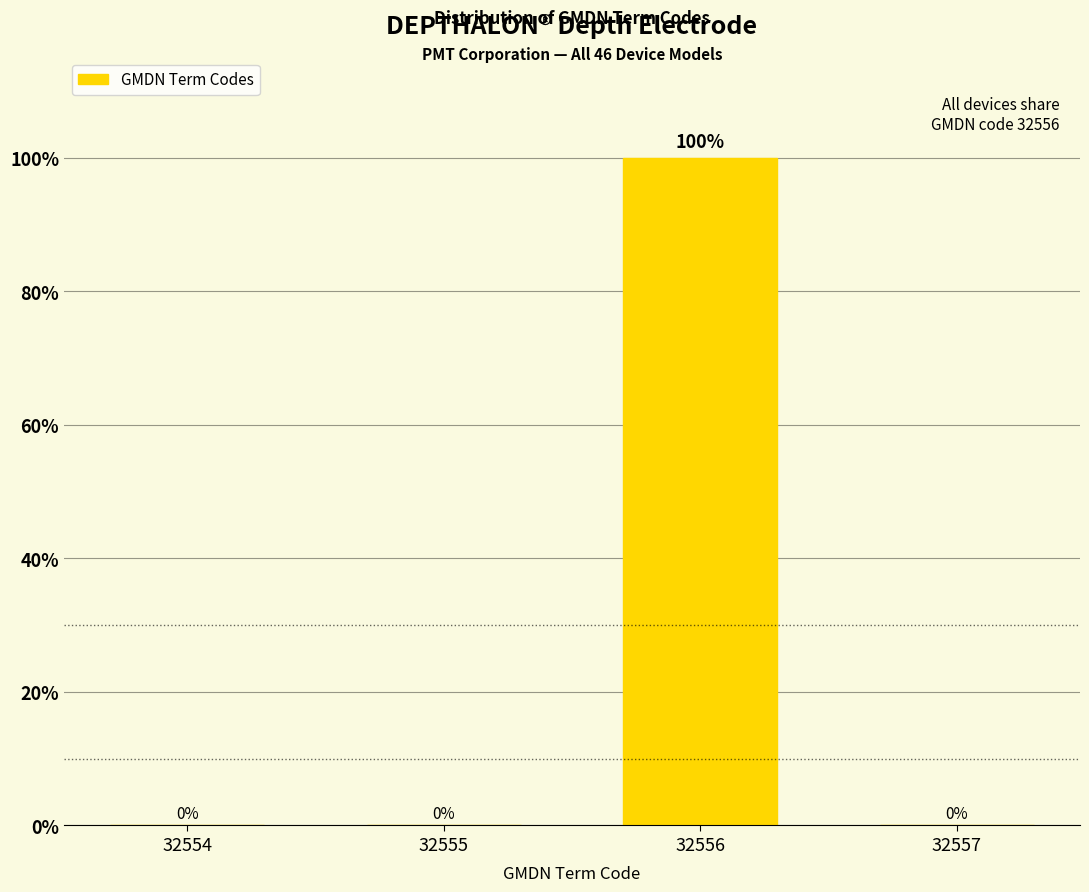

Reading left to right, transcribe all the data shown in this chart.

32554=0	32555=0	32556=100	32557=0